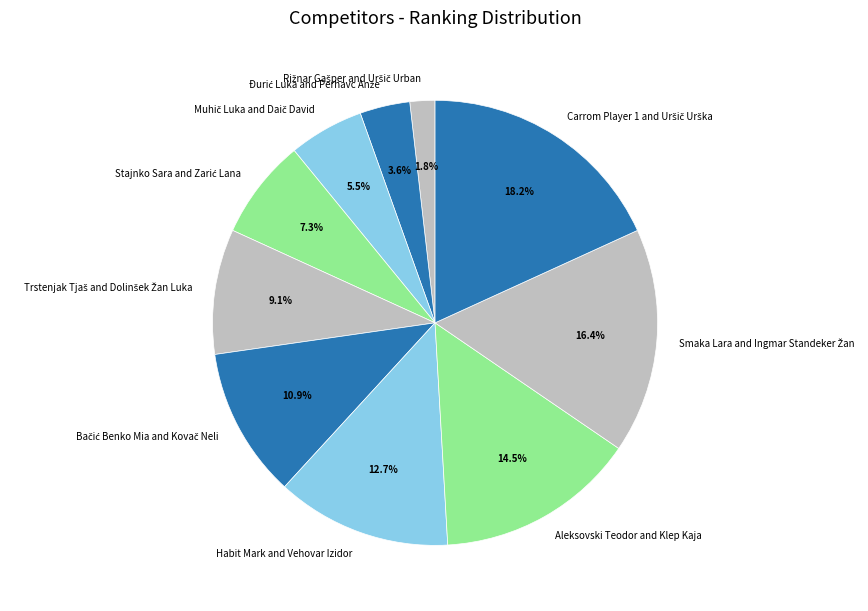

Is there a majority slice in this chart?

No